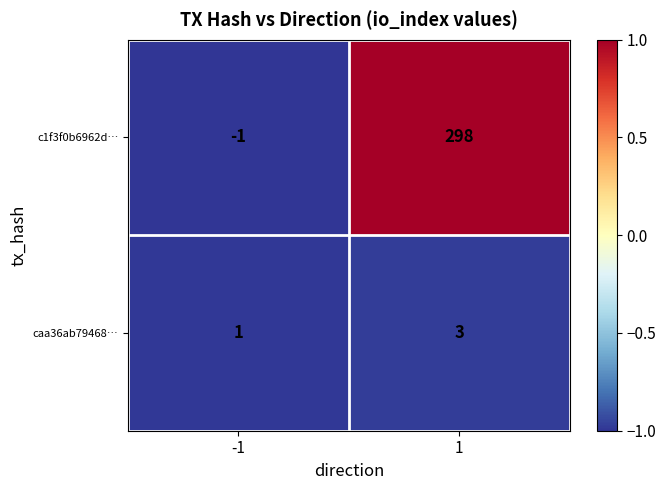

At how many categories does at least one series exceed 0?

2